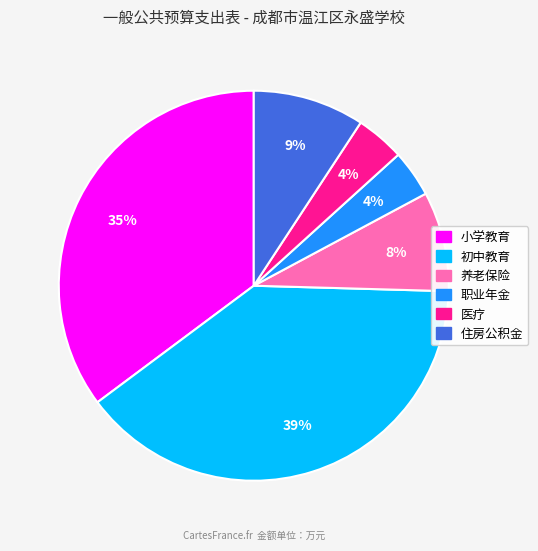

Does any single category account for the majority?

No